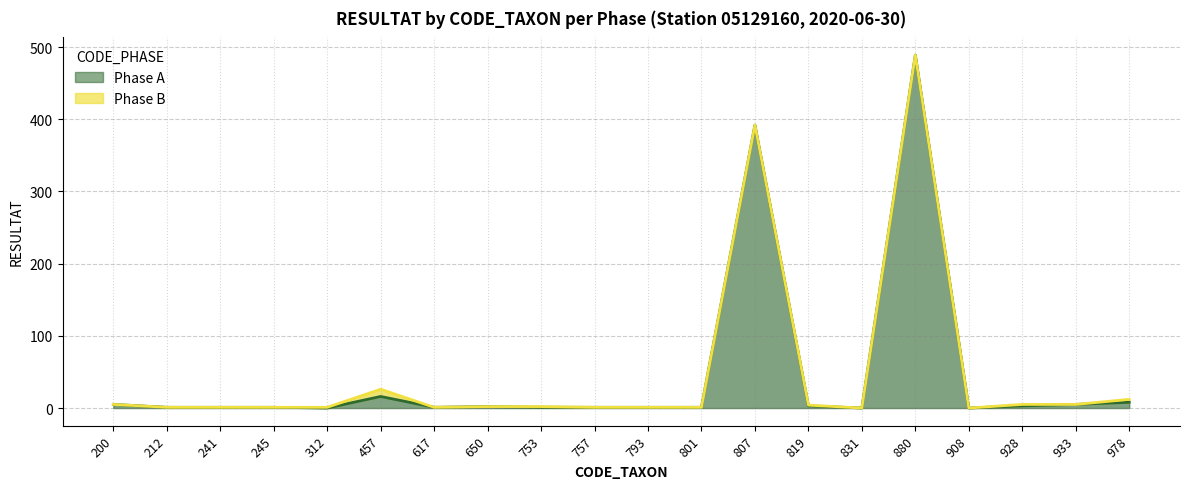

How many values are below 1?

3